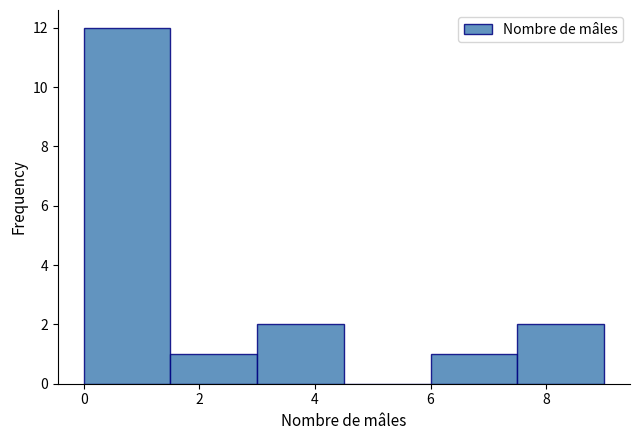

Reading left to right, transcribe this chart: for each bar, give the range it covers on the x-axis and its height. Neither the bar edges nor the heights are printed on the chart, so give them approximately, as read against the axes.

0.0 to 1.5: 12
1.5 to 3.0: 1
3.0 to 4.5: 2
4.5 to 6.0: 0
6.0 to 7.5: 1
7.5 to 9.0: 2